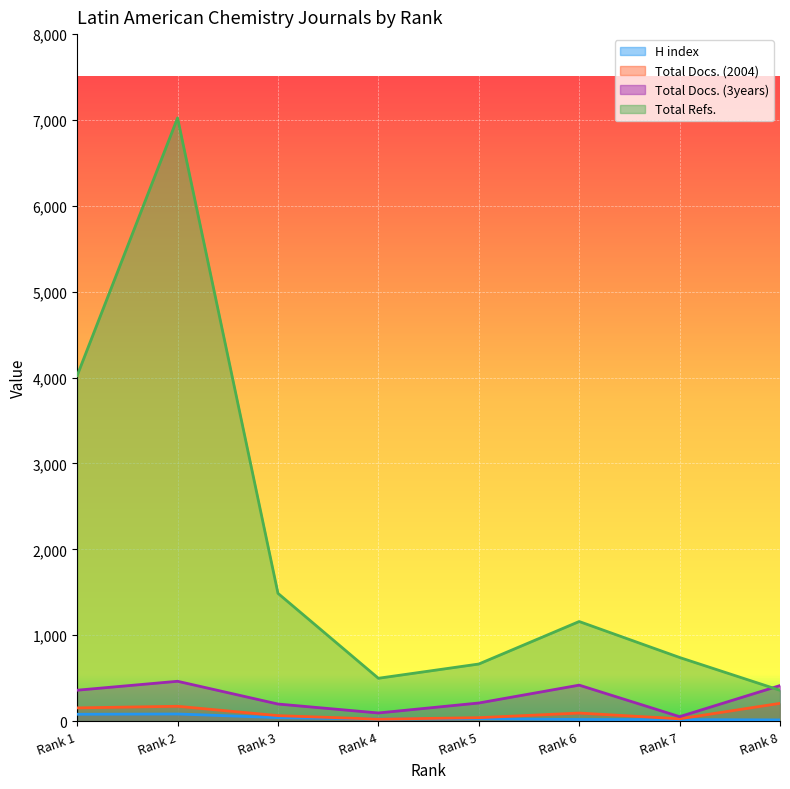

What is the value of the Total Docs. (2004) point at the 3rd from the left?

64